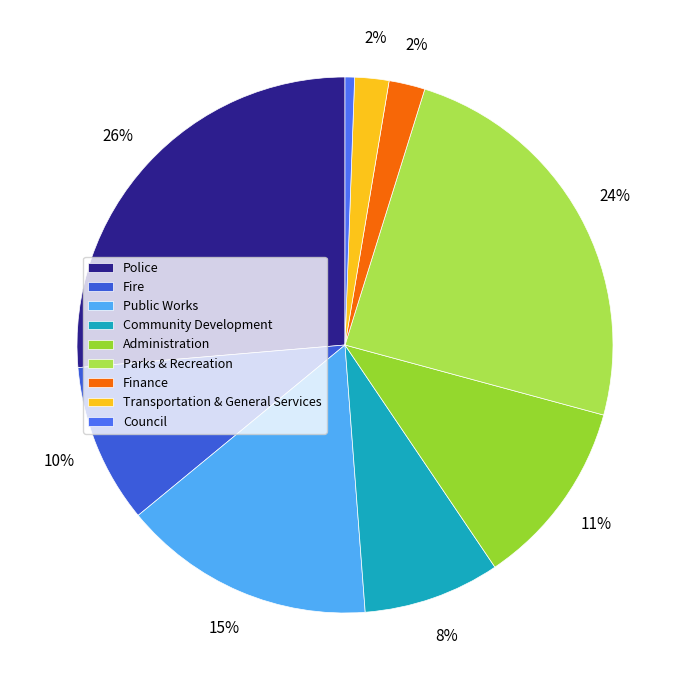

How many slices are in this pie chart?

9